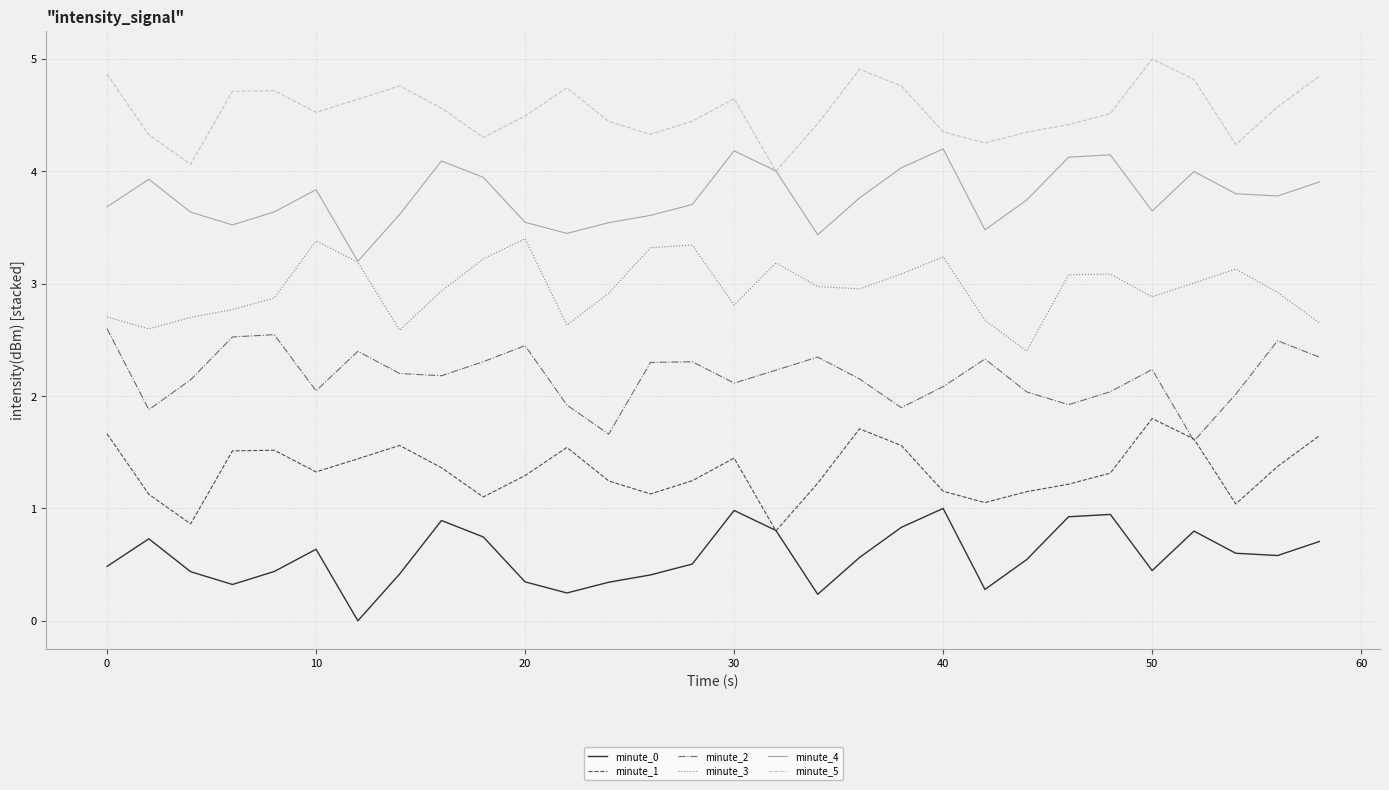

What is the greatest value displayed?

5.0